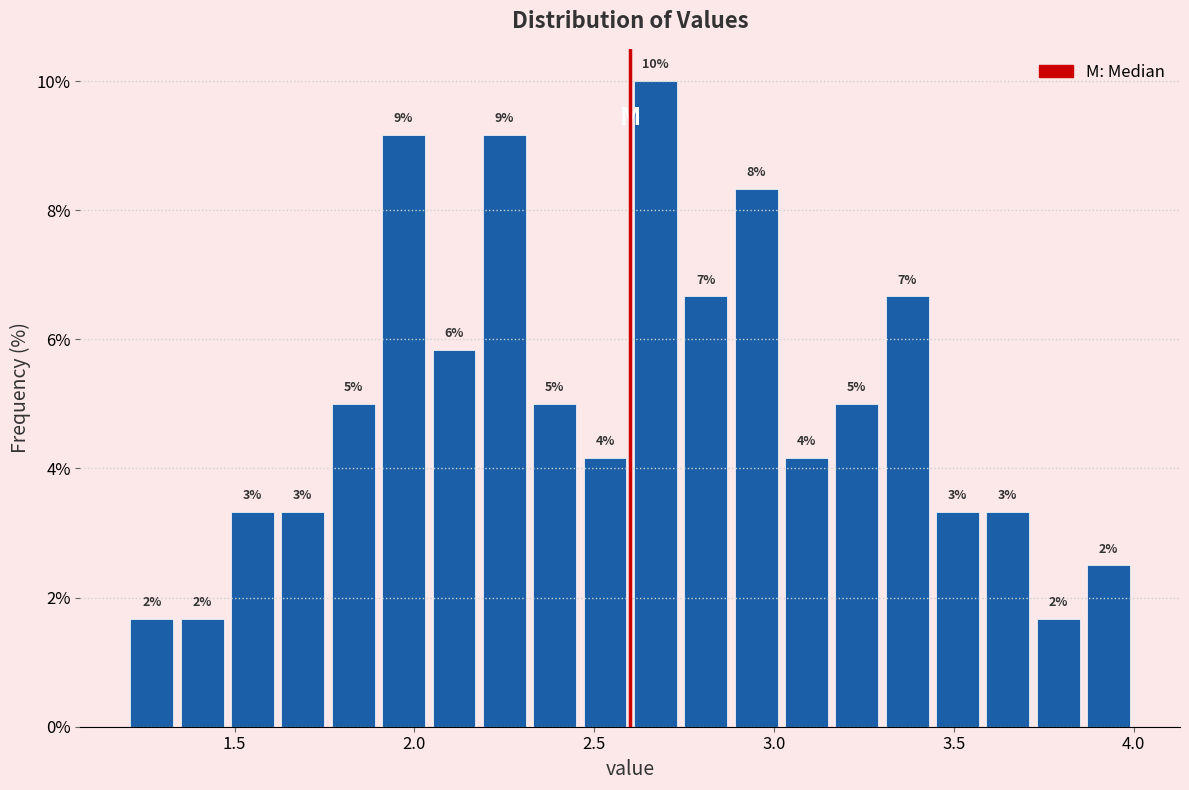

Around what value on the x-axis is the tallest bar? Give the approximate position of its centre, as read against the axis.

2.65